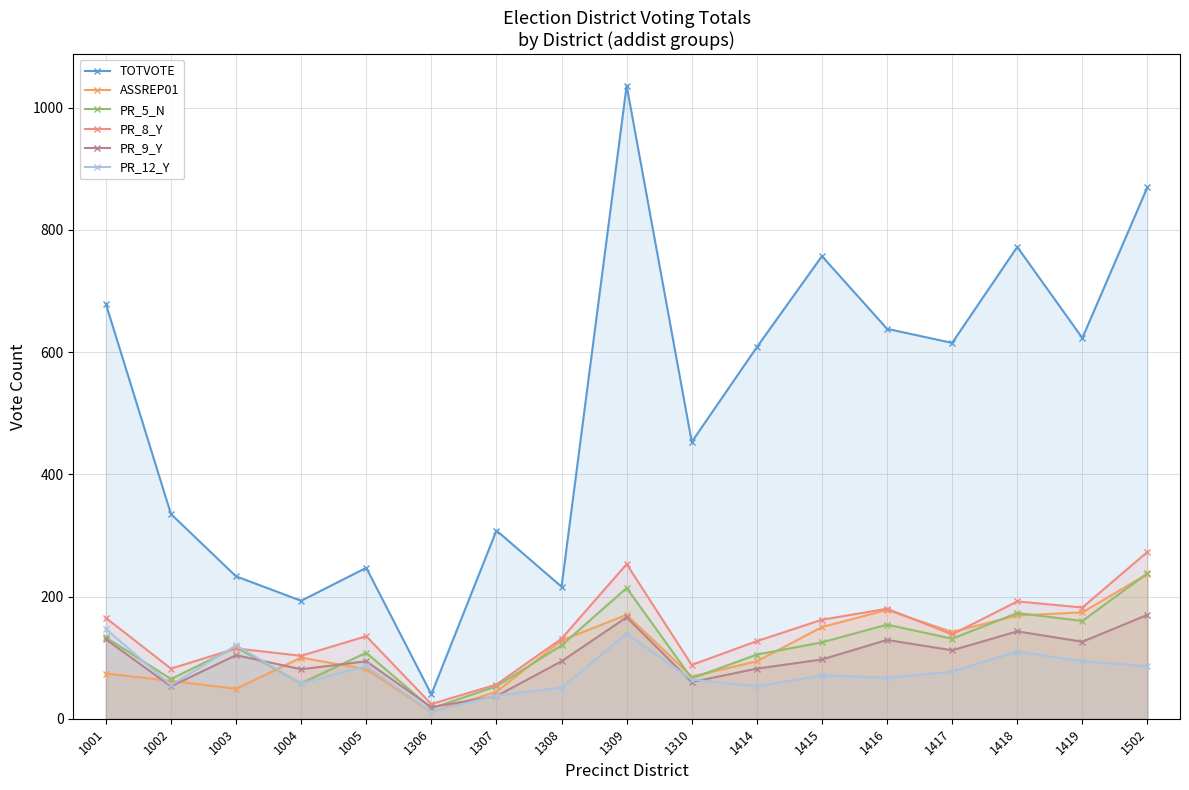

At how many categories does at least one series exceed 120?

16